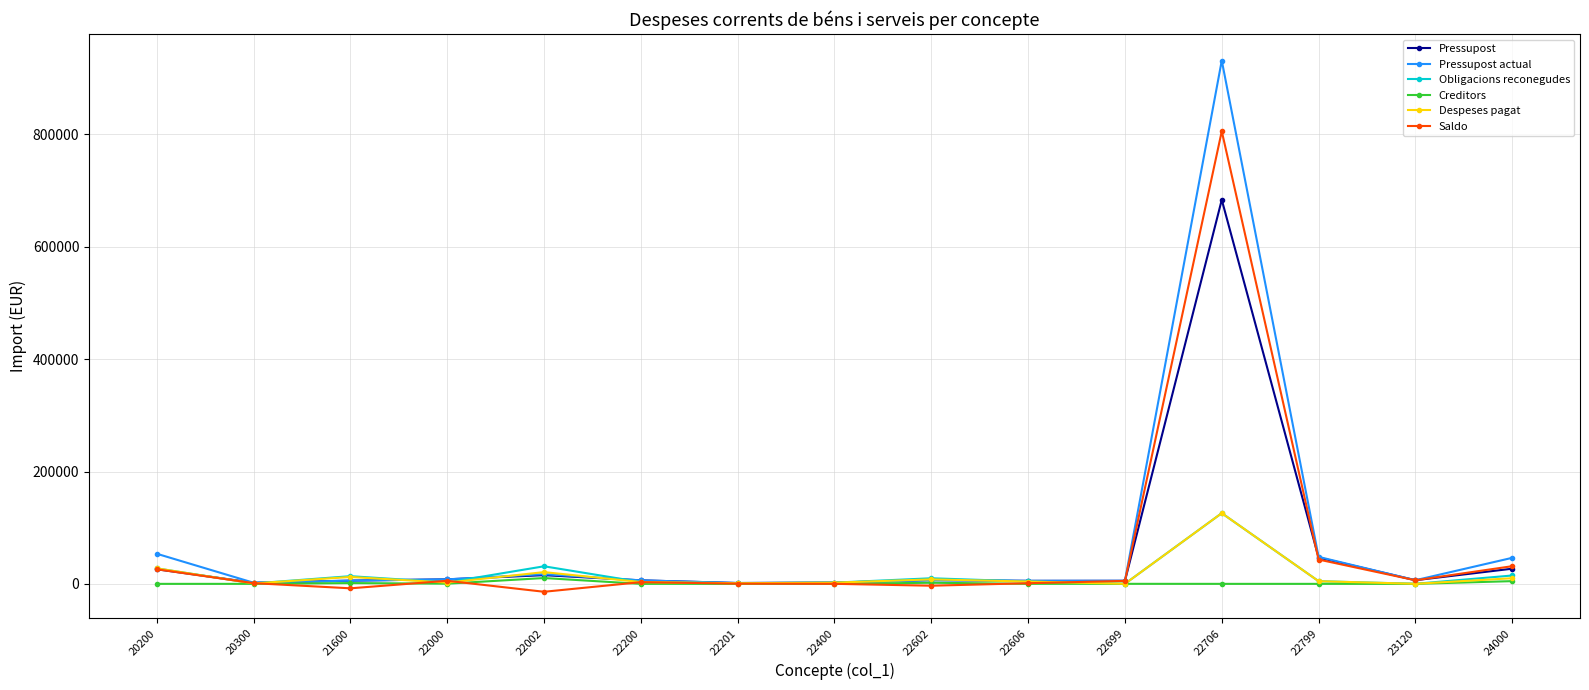

Which category has the highest value across all series?

22706